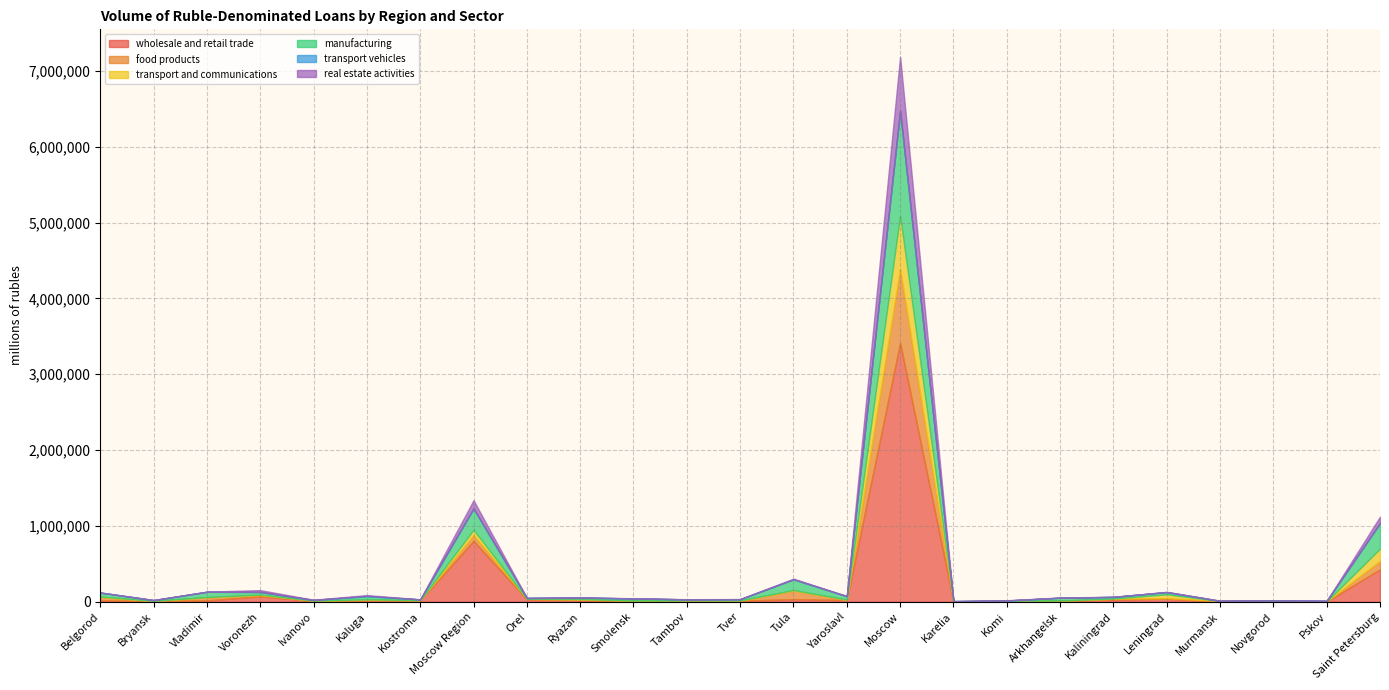

Which series ends up on top after the final intersection of manufacturing and transport and communications?

manufacturing